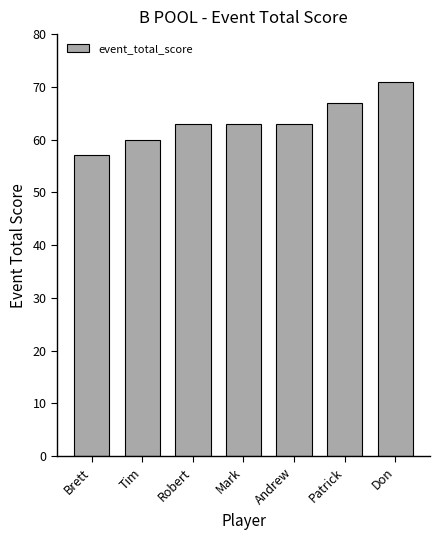

Does the chart contain any negative values?

No